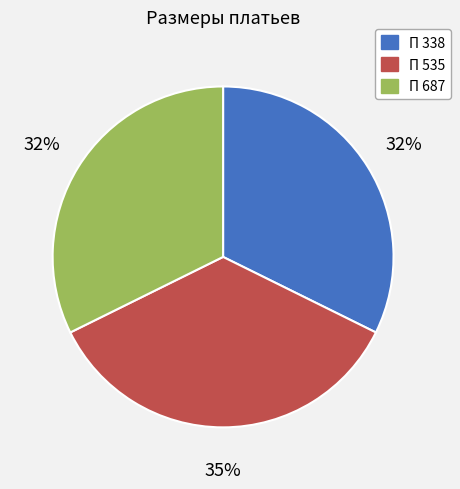

Is the sum of П 338 and П 535 greater than half?

Yes